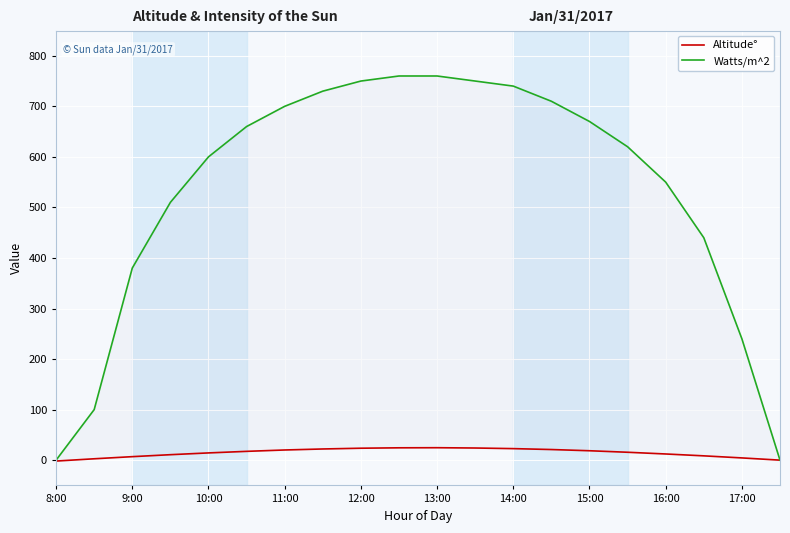

The Watts/m^2 series shows 111.8 at 9:00. True or false?

False